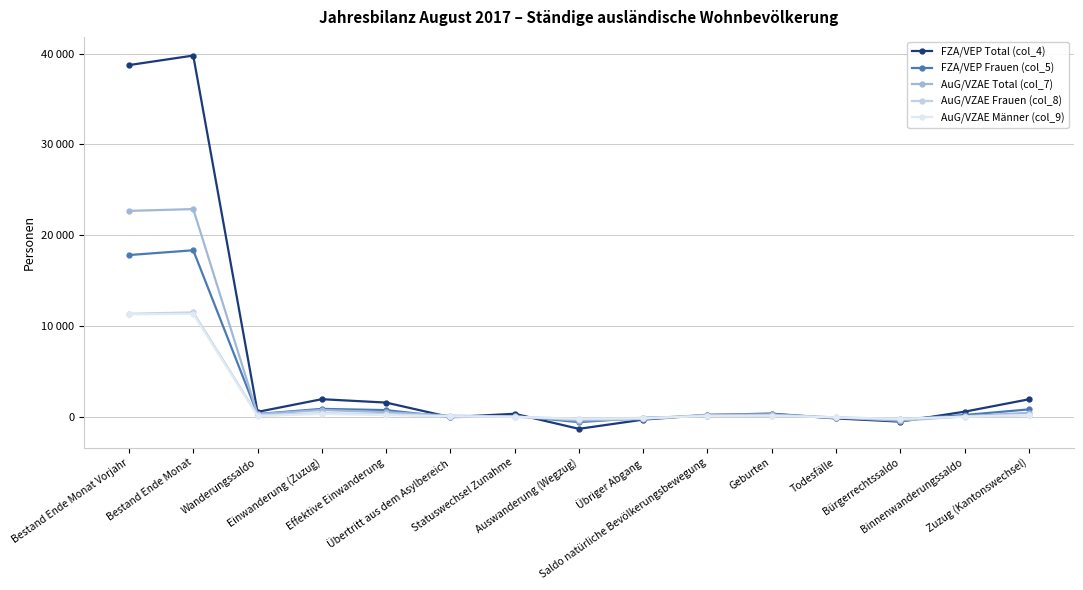

What is the sum of the AuG/VZAE Frauen (col_8) values at Geburten and Todesfälle?

142